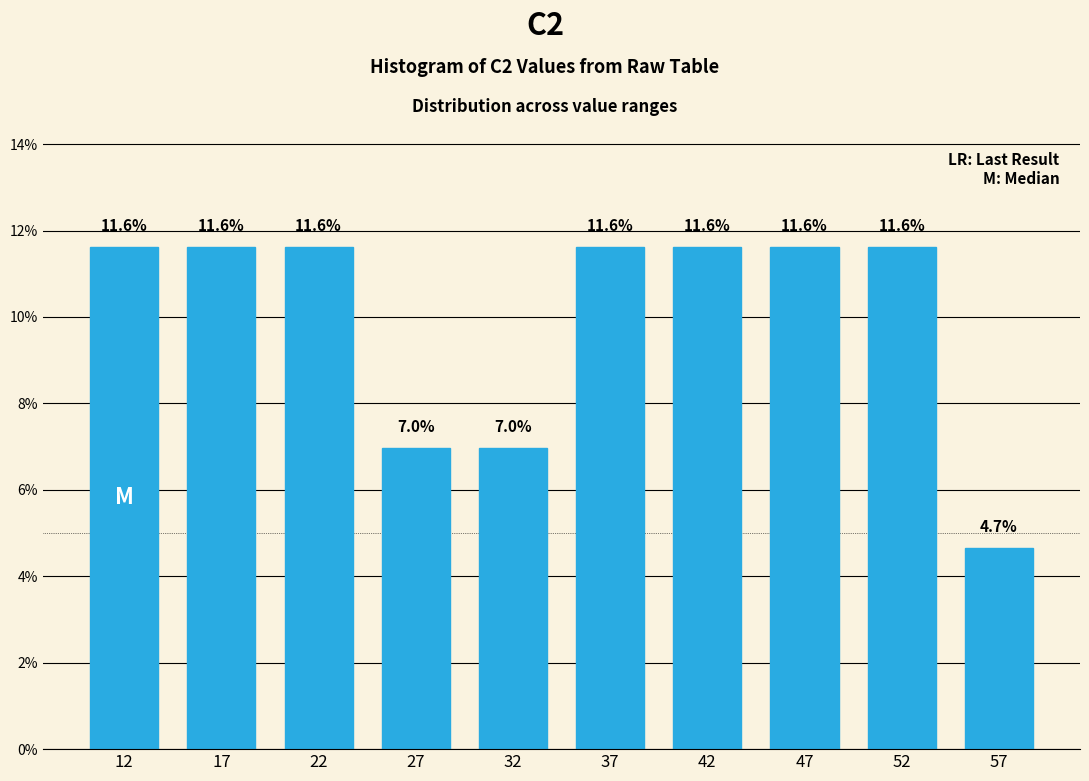

Reading left to right, list every bar in this chart as the range it spans on the x-axis followed by its height.

10 to 15: 11.6
15 to 20: 11.6
20 to 25: 11.6
25 to 30: 7.0
30 to 35: 7.0
35 to 40: 11.6
40 to 45: 11.6
45 to 50: 11.6
50 to 55: 11.6
55 to 60: 4.7